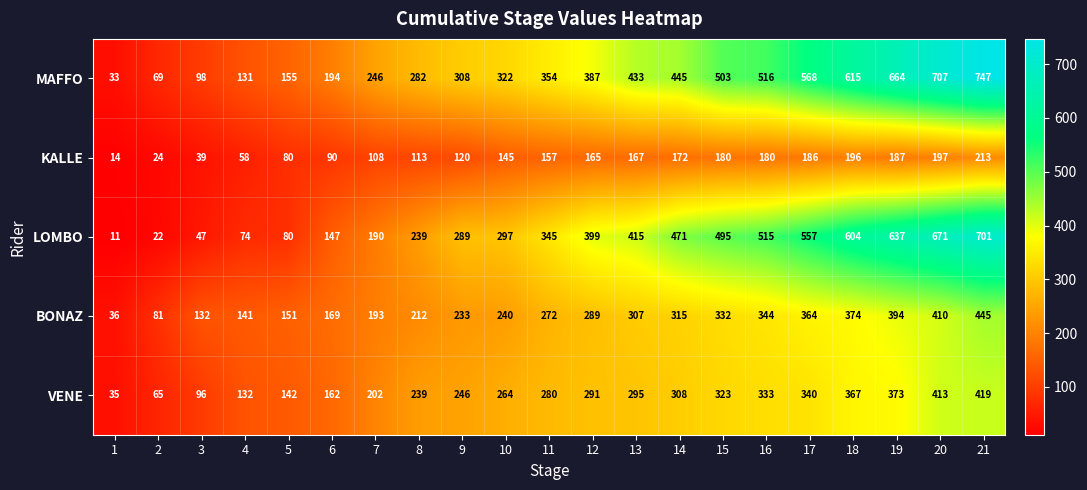

What is the lowest value of the LOMBO series?

11